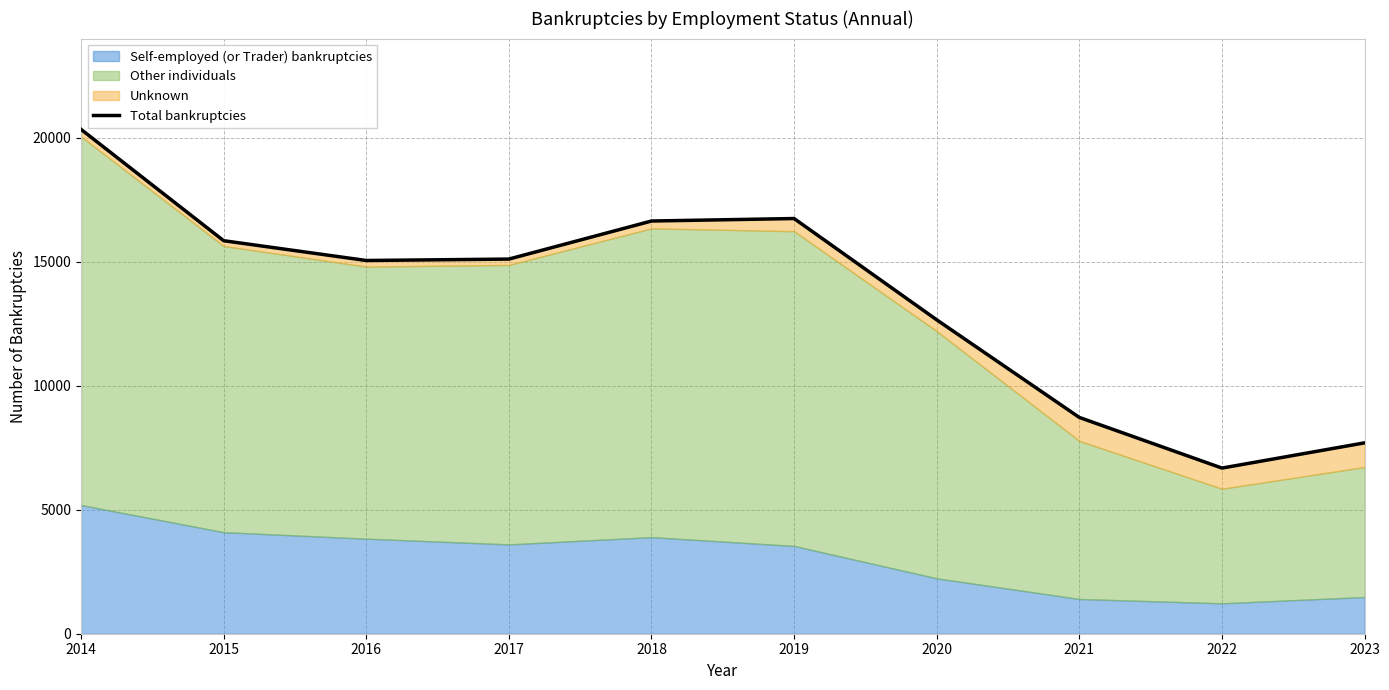

What is the change in value from 2018 to 2020?

-3985